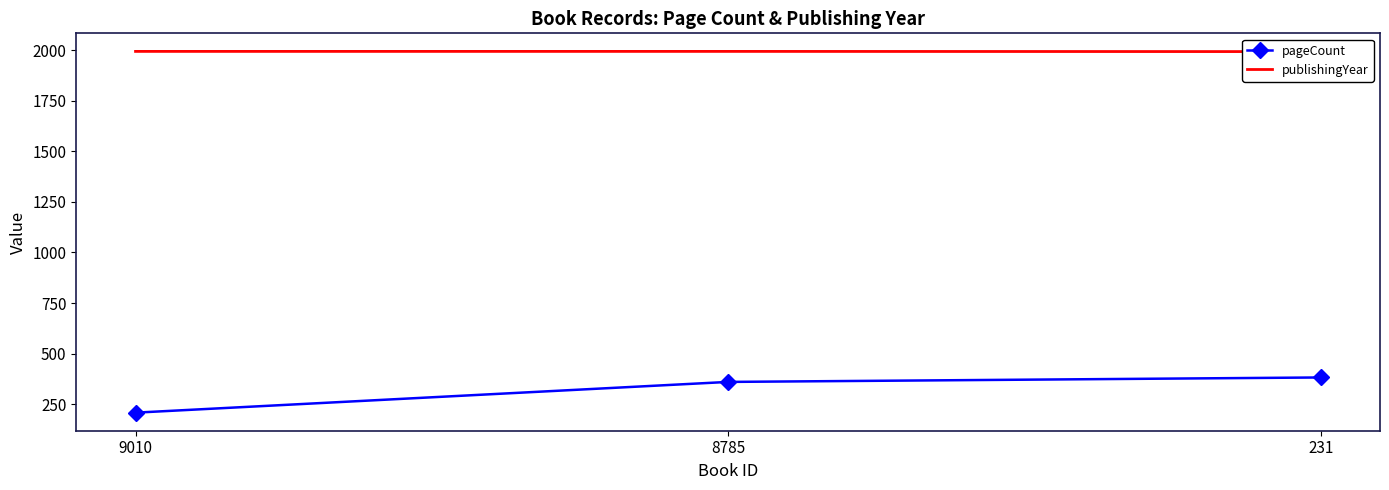

What are all the series names shown in the legend?

pageCount, publishingYear